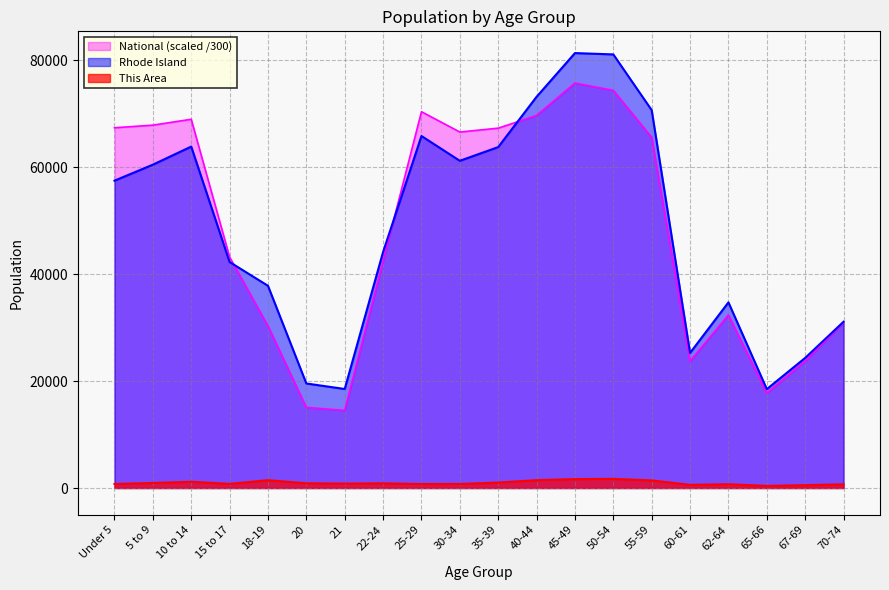

Is it true that National equals 14514.3 at 21?

True